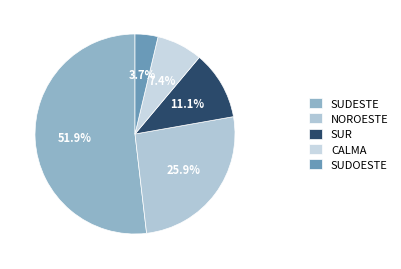

Rank the categories by value from lowest to highest.

SUDOESTE, CALMA, SUR, NOROESTE, SUDESTE